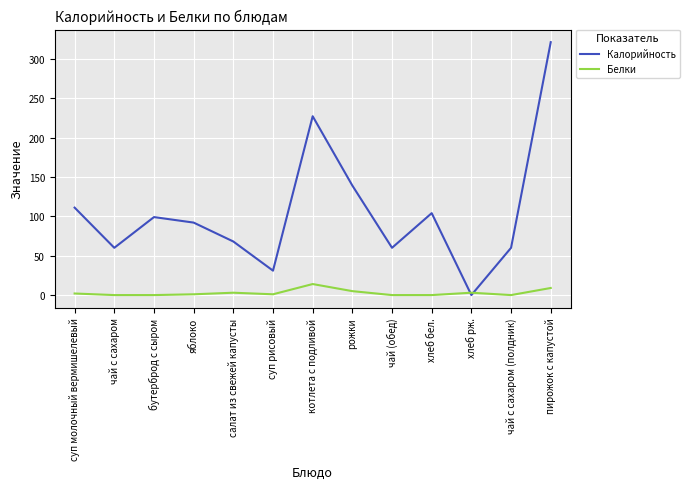

What is the approximate value of Калорийность at пирожок с капустой?

321